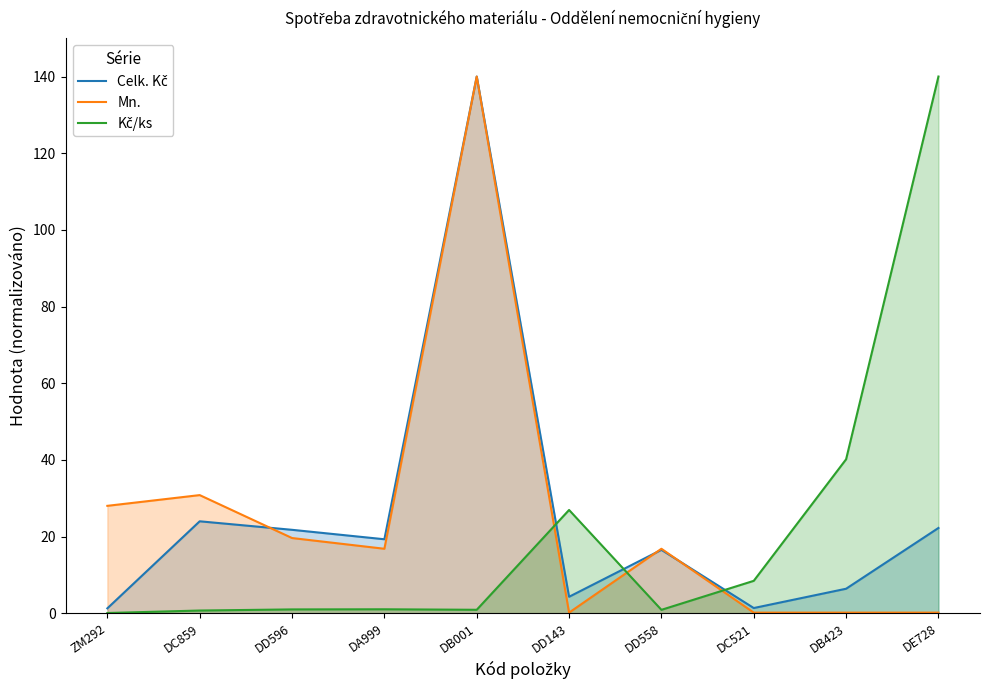

At DD143, list the series in order from largest to smallest.

Kč/ks, Celk. Kč, Mn.